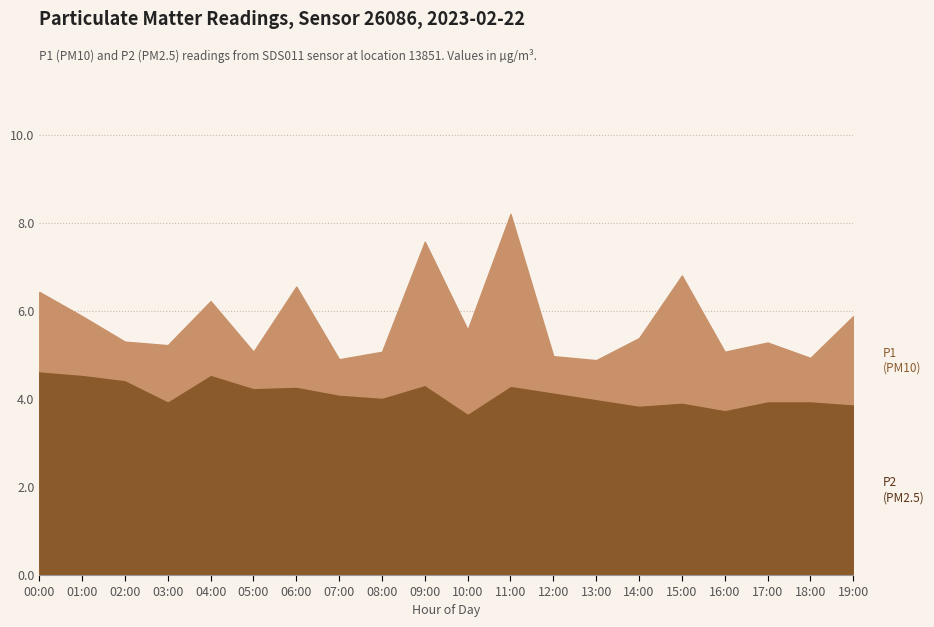

Which series has the widest spread of values?

P1